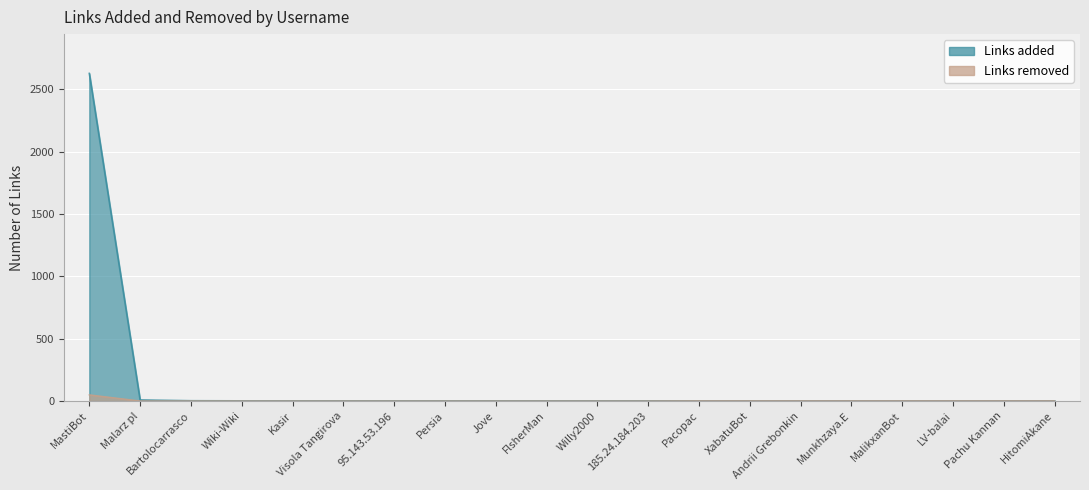

What is the label of the 19th point from the right?

Malarz pl